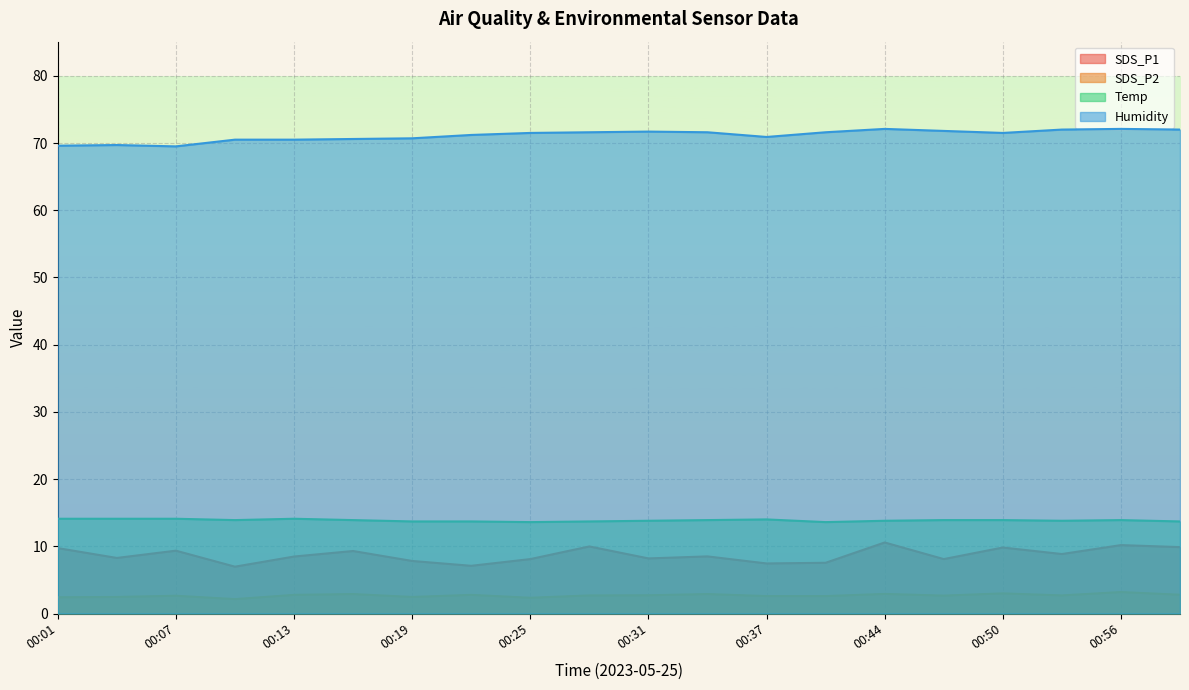

What is the total value across all series at 00:10?

93.5